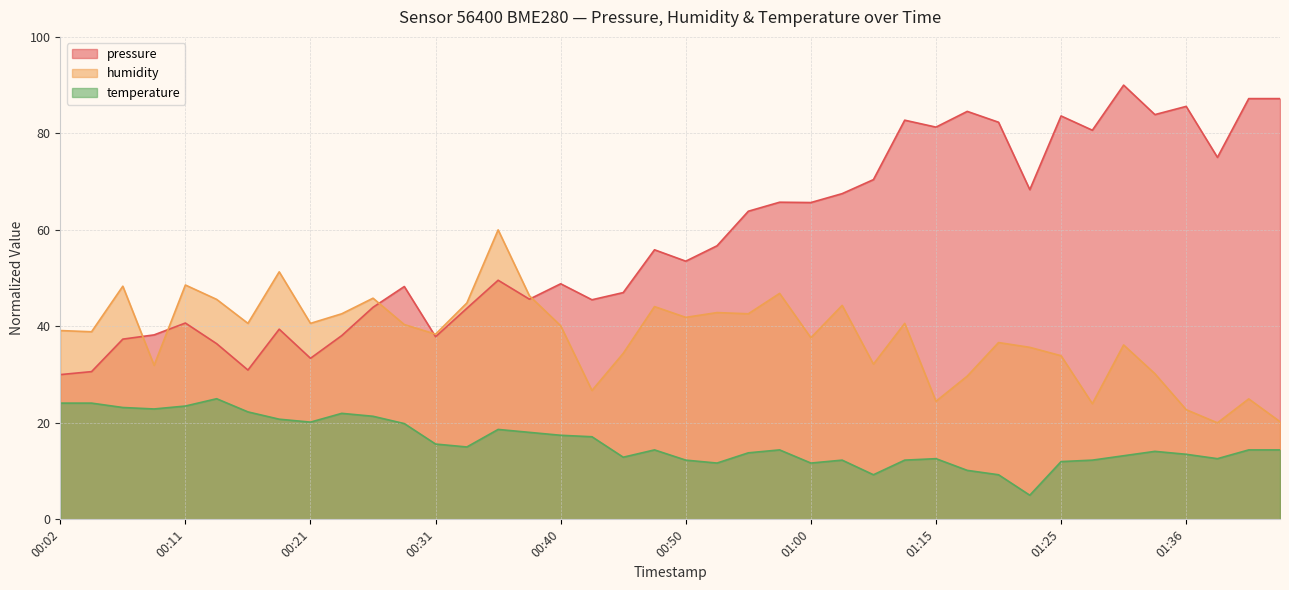

Rank the series by their average value, from lowest to highest.

temperature, humidity, pressure